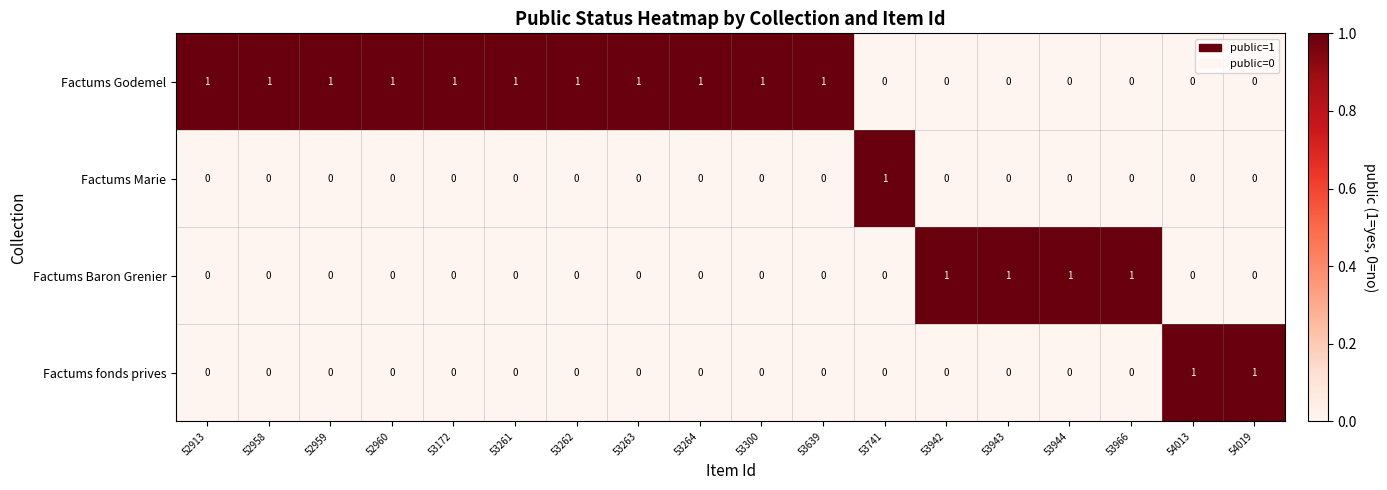

Which series has the largest total across all categories?

Factums Godemel